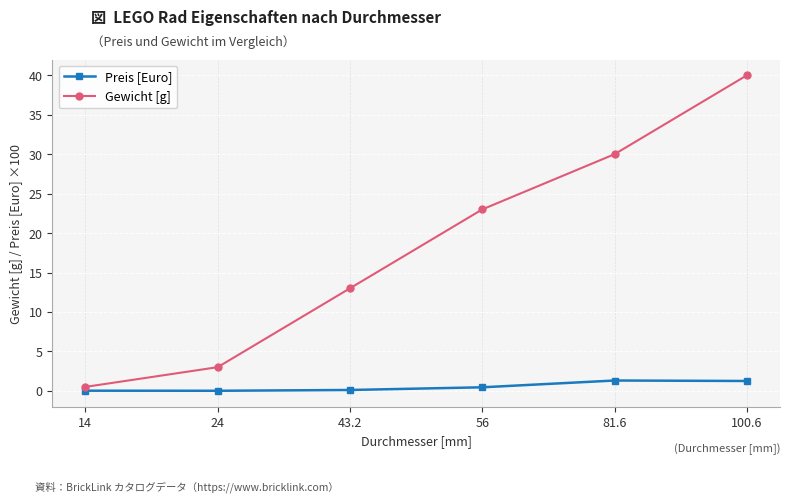

How many data points in Gewicht [g] are less than 23?

3